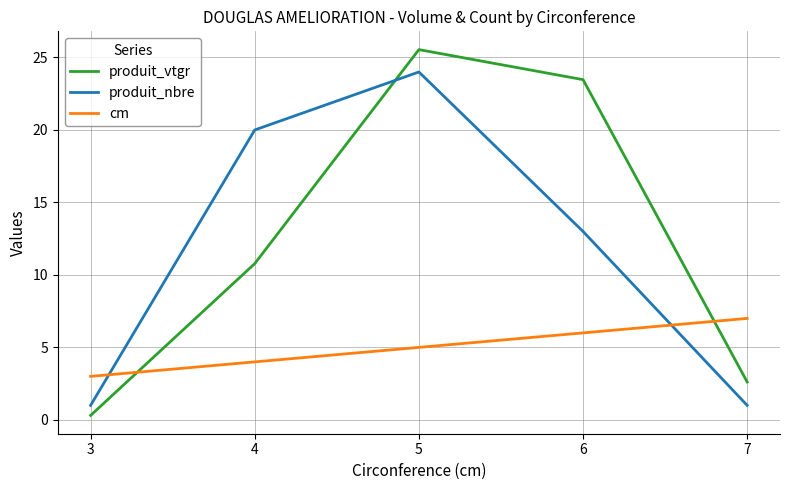

Rank the series at 5 from highest to lowest value.

produit_vtgr, produit_nbre, cm